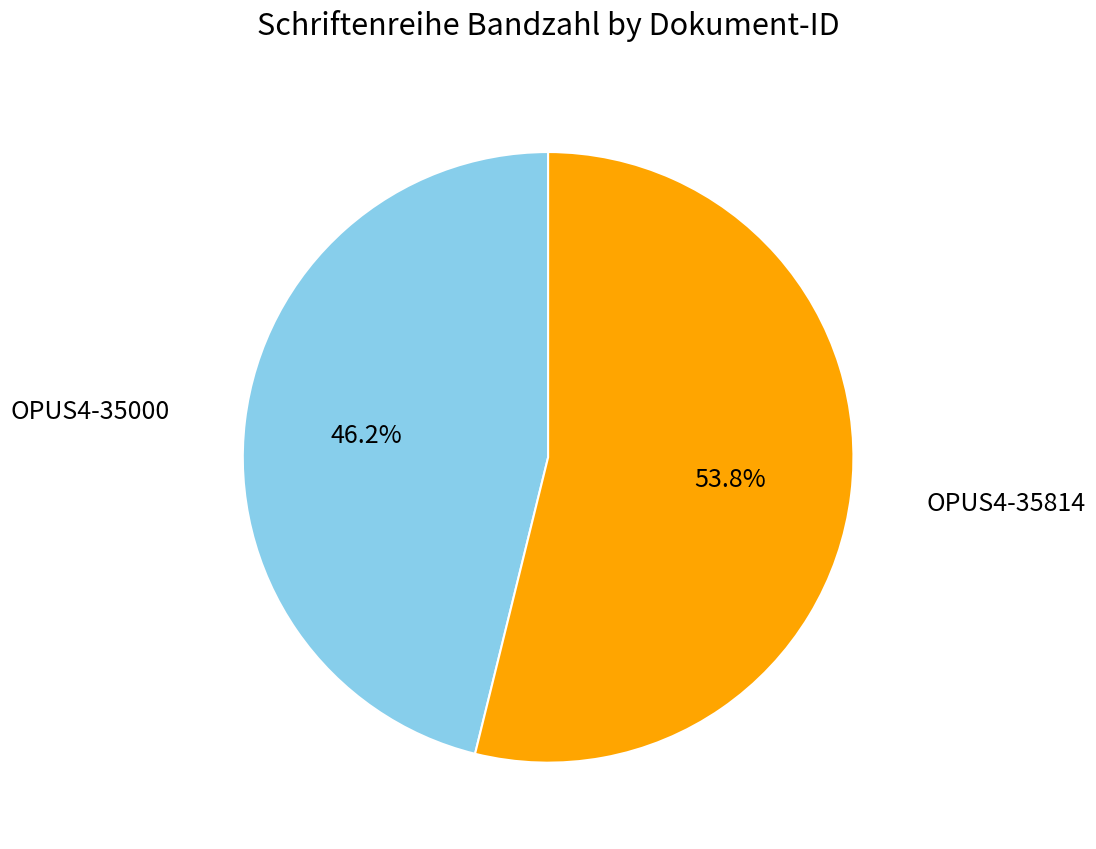

Count the number of slices in the pie.

2